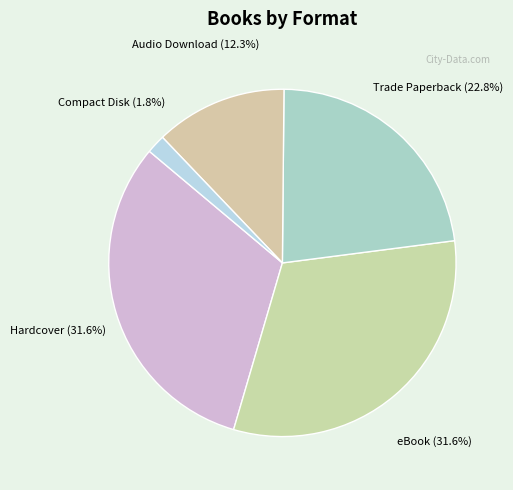

How many slices are in this pie chart?

5